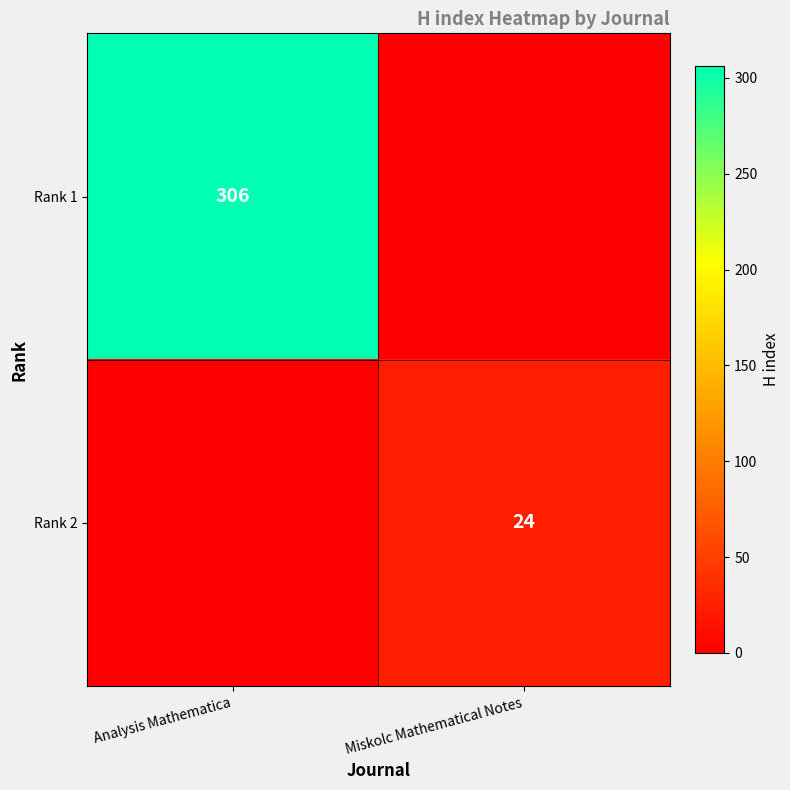

Is it true that Rank 2 equals 24 at Miskolc Mathematical Notes?

True